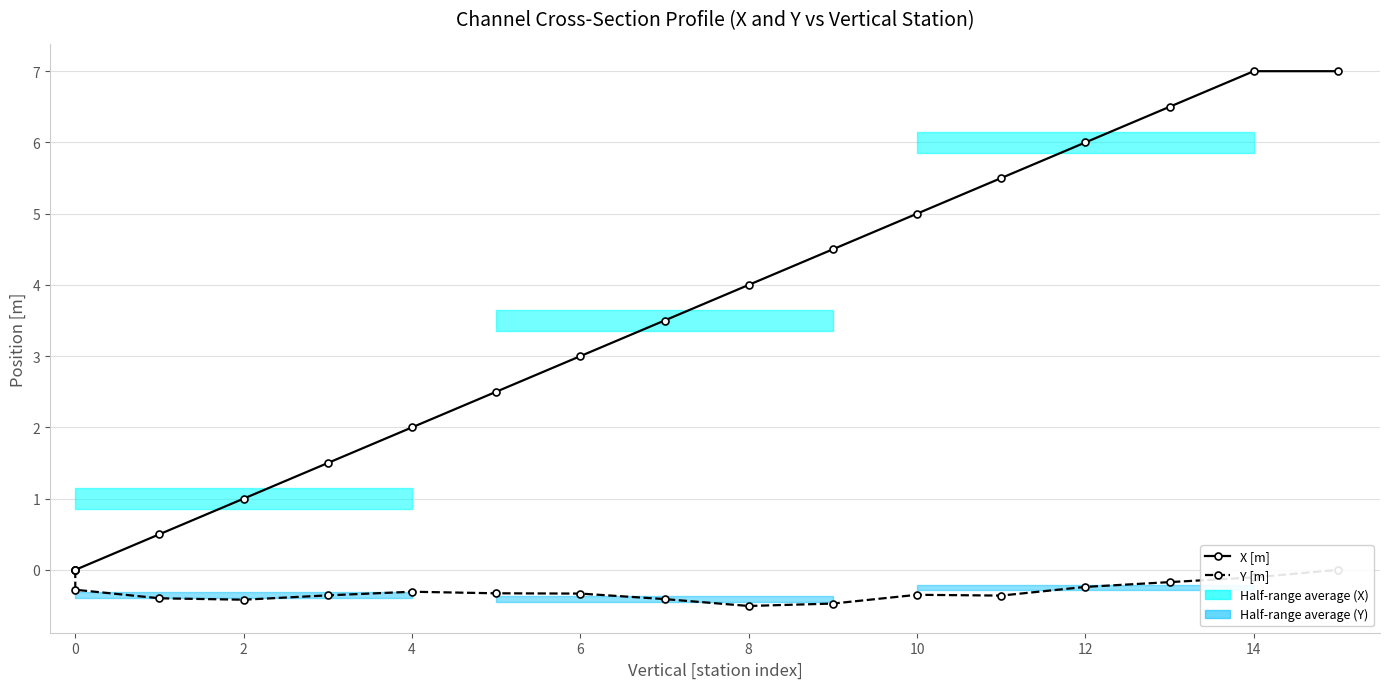

Is this an area chart (filled region under the line)?

No